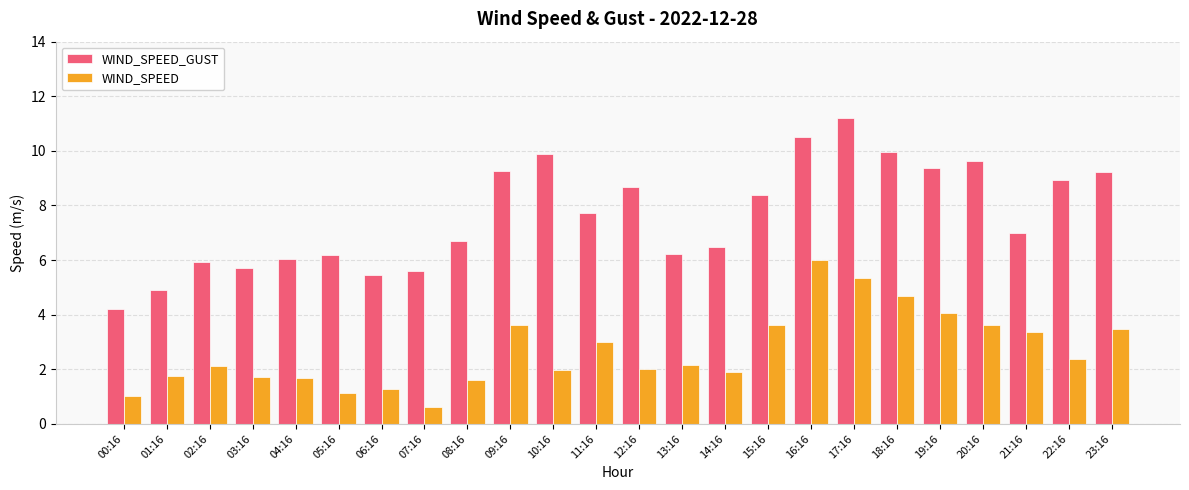

Is the value of WIND_SPEED_GUST at 15:16 greater than the value of WIND_SPEED at 09:16?

Yes